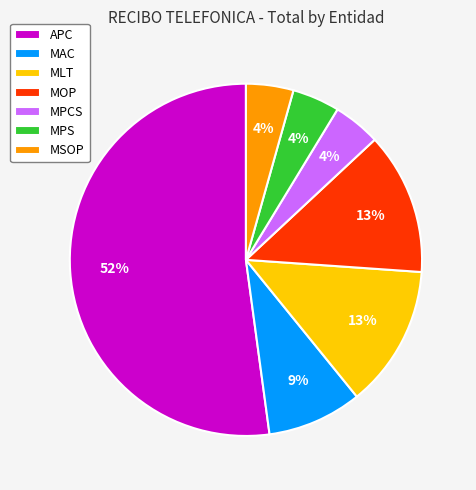

To the nearest percent, what percentage of the pie is MPS?

4%